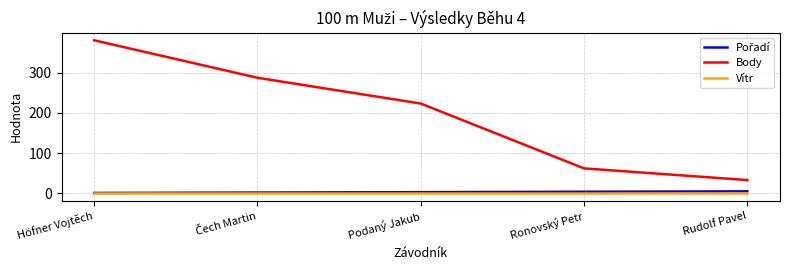

Which series has the widest spread of values?

Body